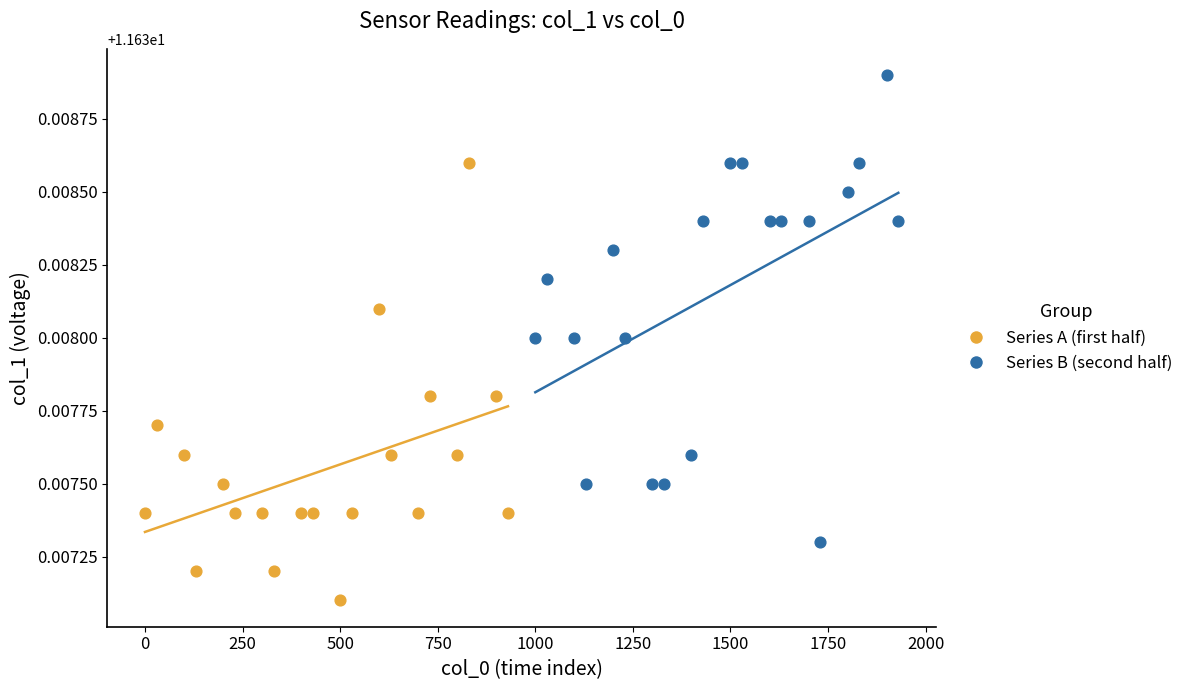

Which series contains the lowest Y value?

Series A (first half)